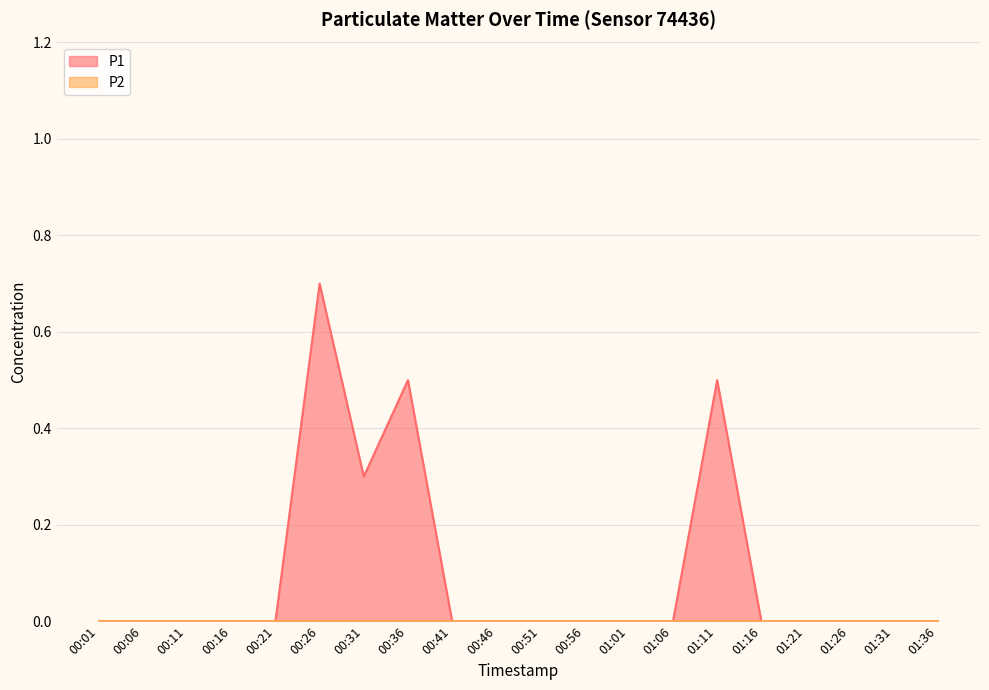

Does the chart display data point markers on the line(s)?

No